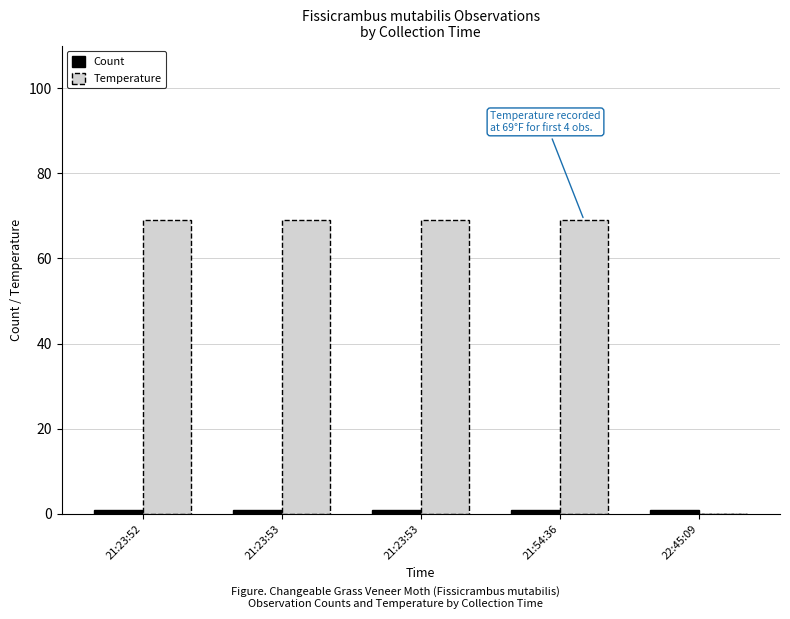

Is it true that Count equals 2 at 21:23:53?

False